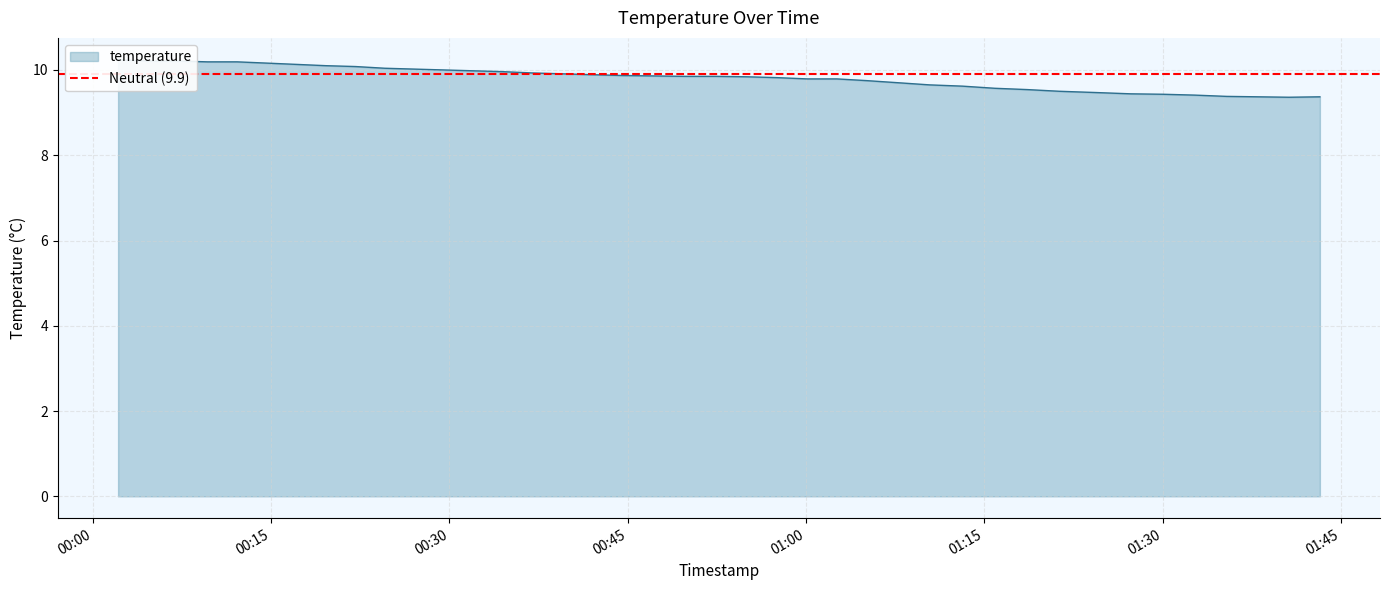

The value at 2022-10-01T01:15:53 is 14.9. True or false?

False